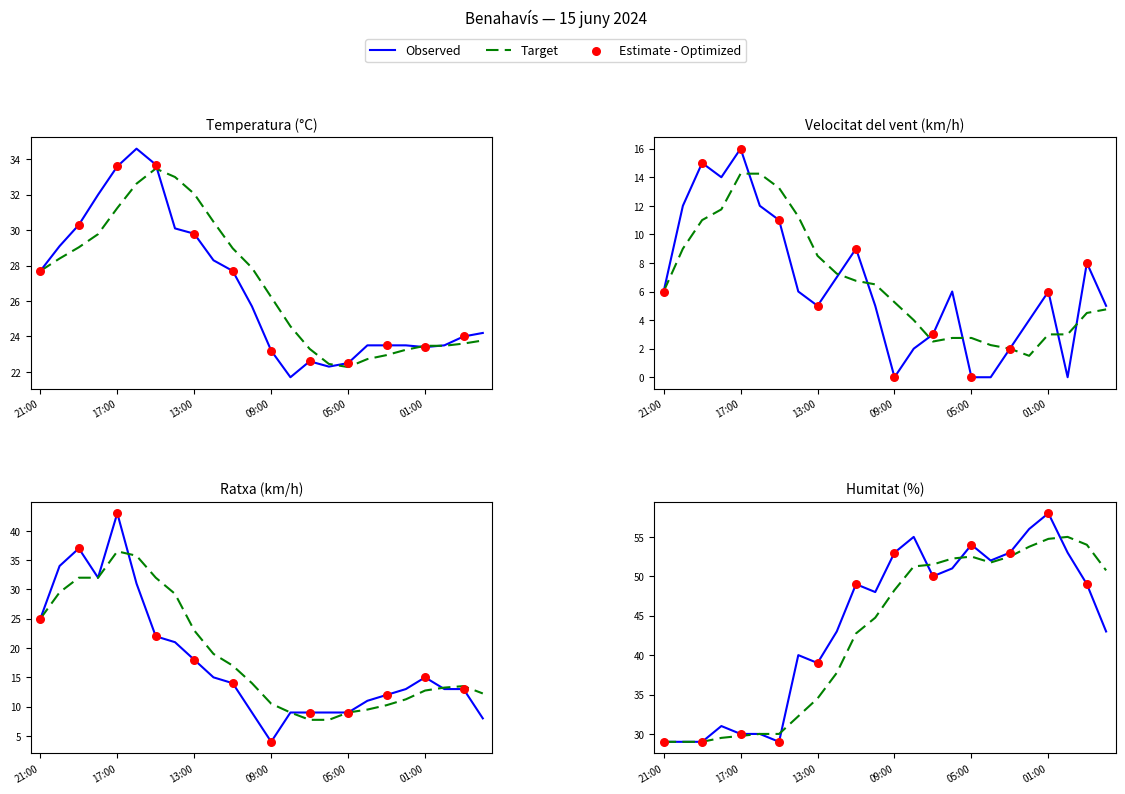

At which category is the sum across all series the highest?

17:00